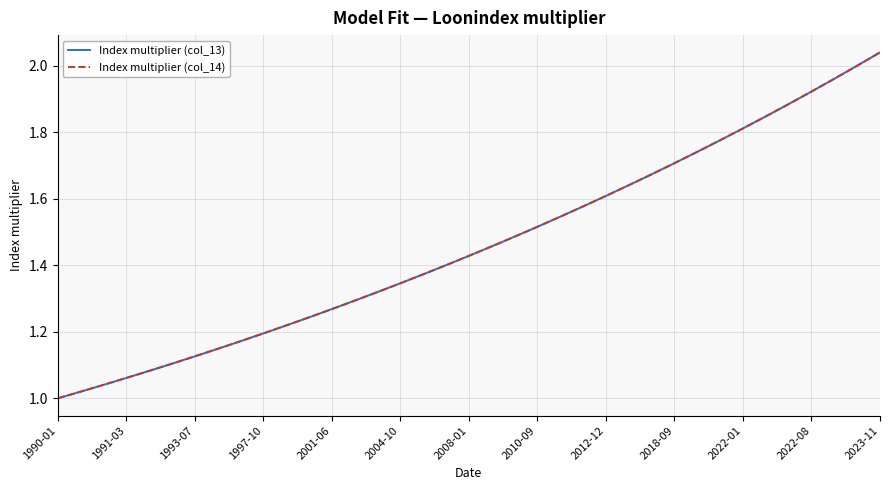

Which series has the widest spread of values?

Index multiplier (col_14)